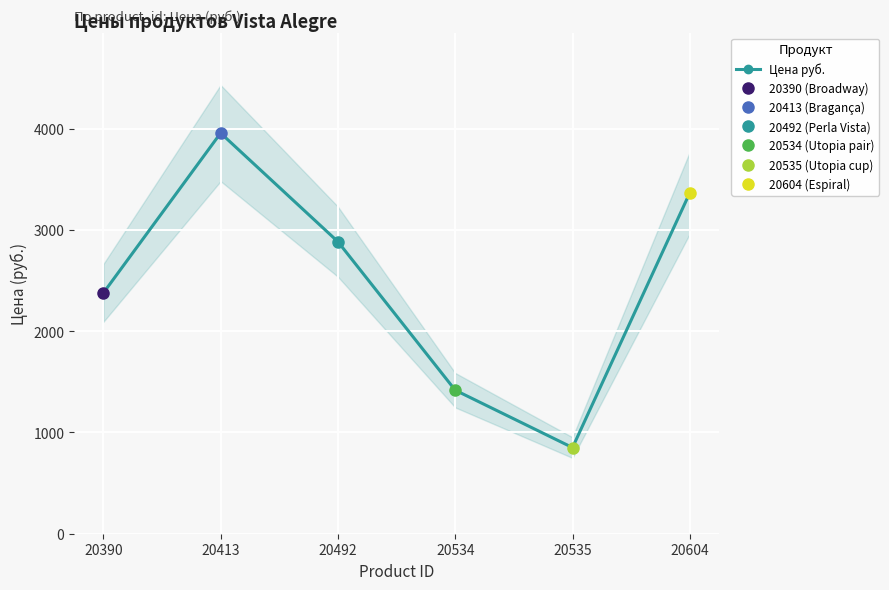

Between 20413 and 20492, which is larger?

20413